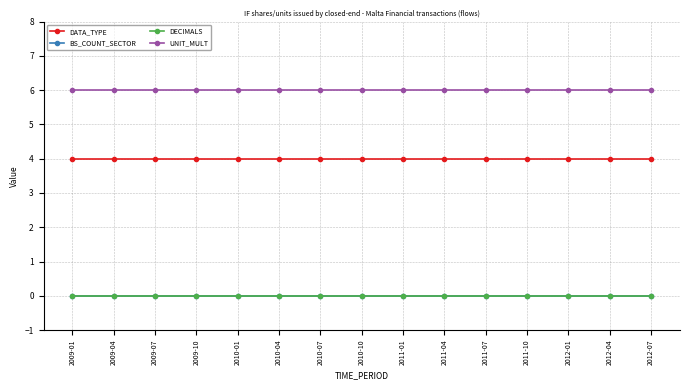

Between 2011-04 and 2011-07, which series saw the biggest shift?

DATA_TYPE